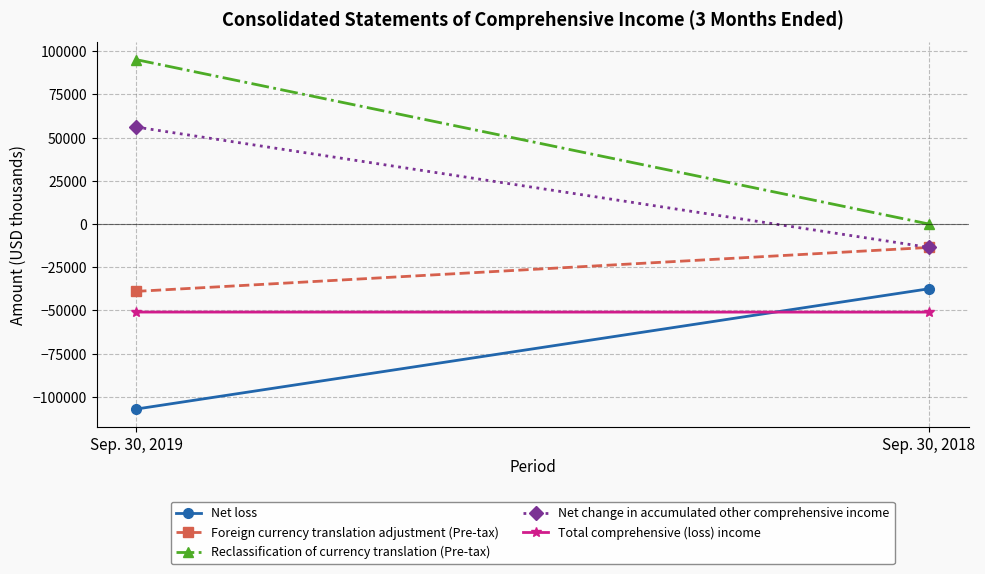

At which category is the sum across all series the highest?

Sep. 30, 2019